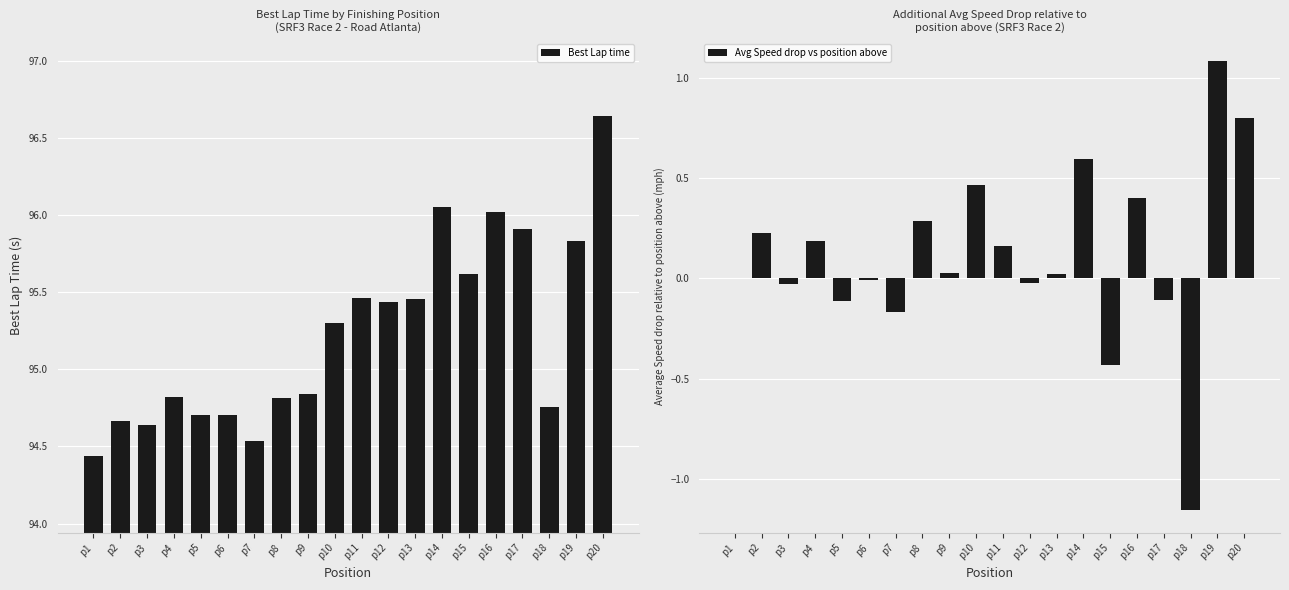

What is the difference between the highest and lowest values at p15?

96.1